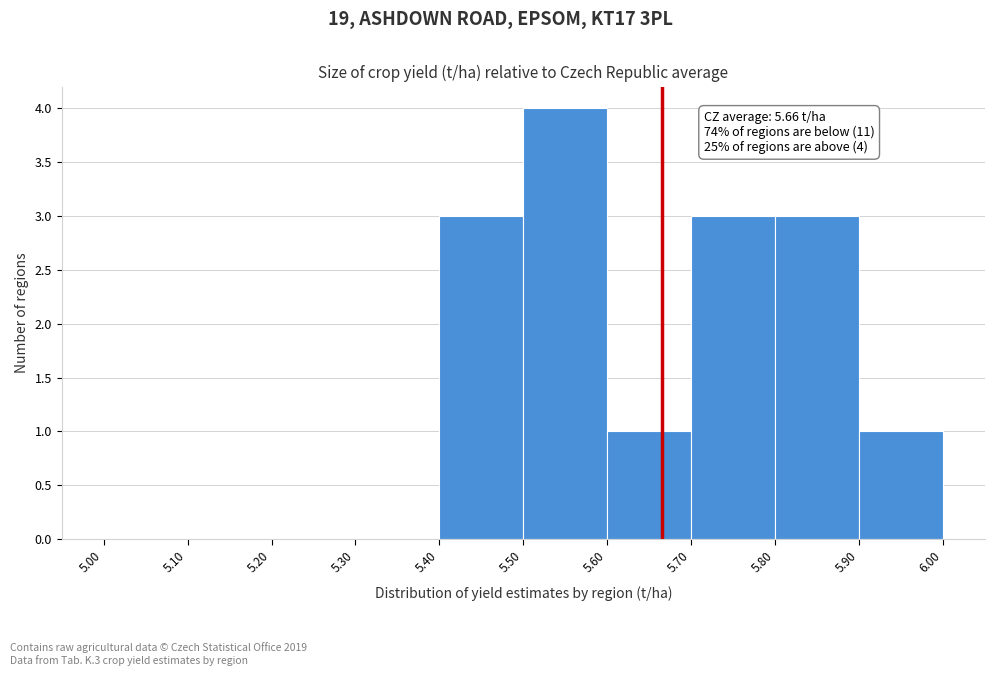

Over which range of the x-axis is the bar tallest?

5.50 to 5.60